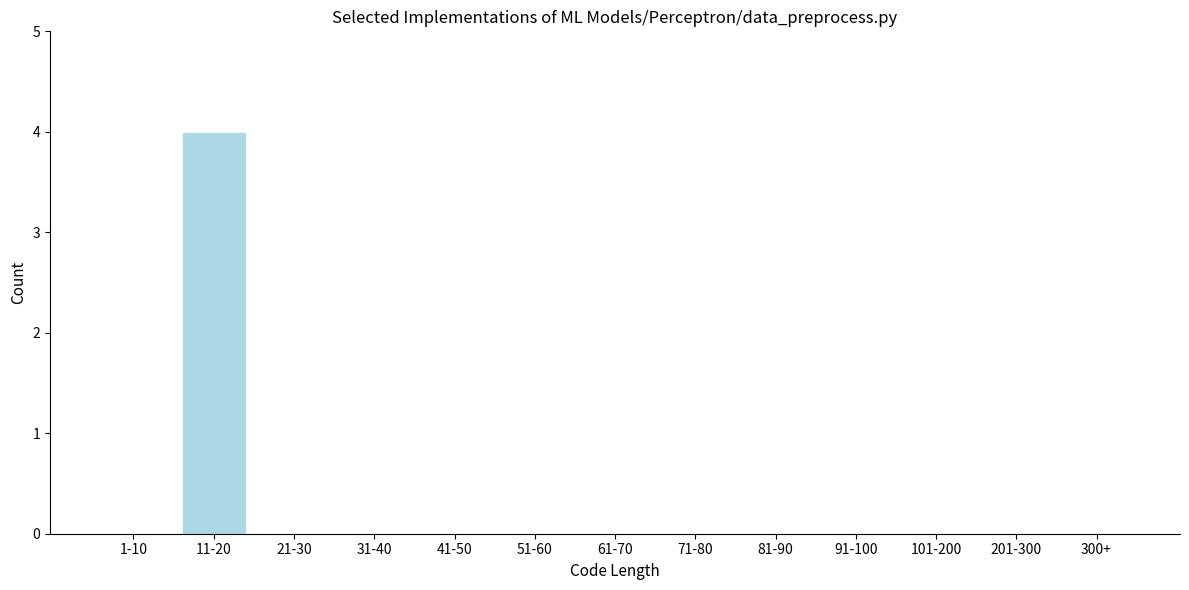

Reading left to right, what are all the values shown in this chart?

1-10=0	11-20=4	21-30=0	31-40=0	41-50=0	51-60=0	61-70=0	71-80=0	81-90=0	91-100=0	101-200=0	201-300=0	300+=0